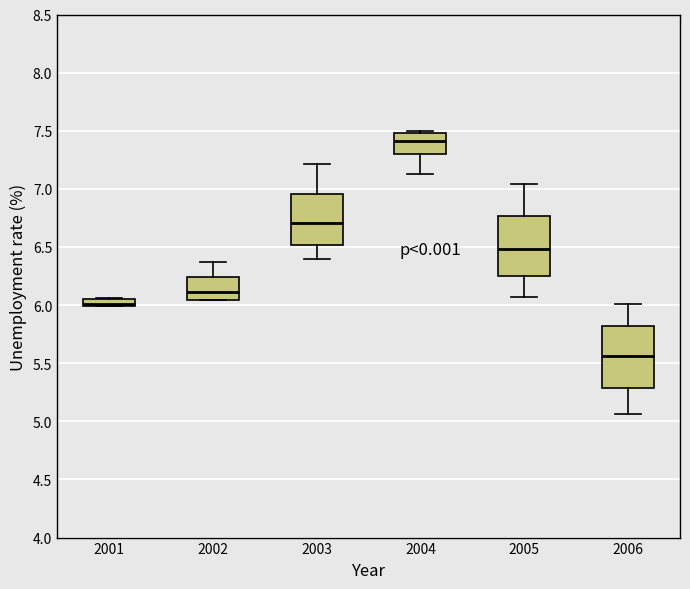

Where does the upper whisker of the box at x = 2002 end on the y-axis? The values are not printed on the chart, so give them approximately, as read against the axis.

6.35